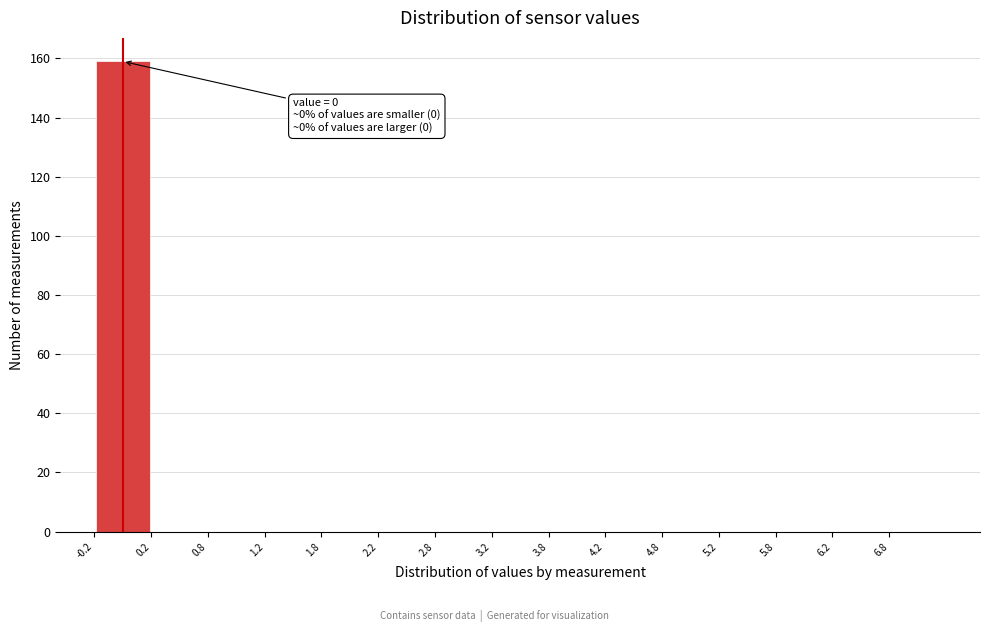

Over which range of the x-axis is the bar tallest?

-0.25 to 0.25